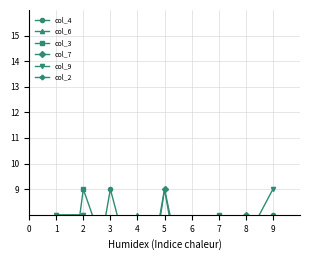

What is the minimum value for col_2?

1